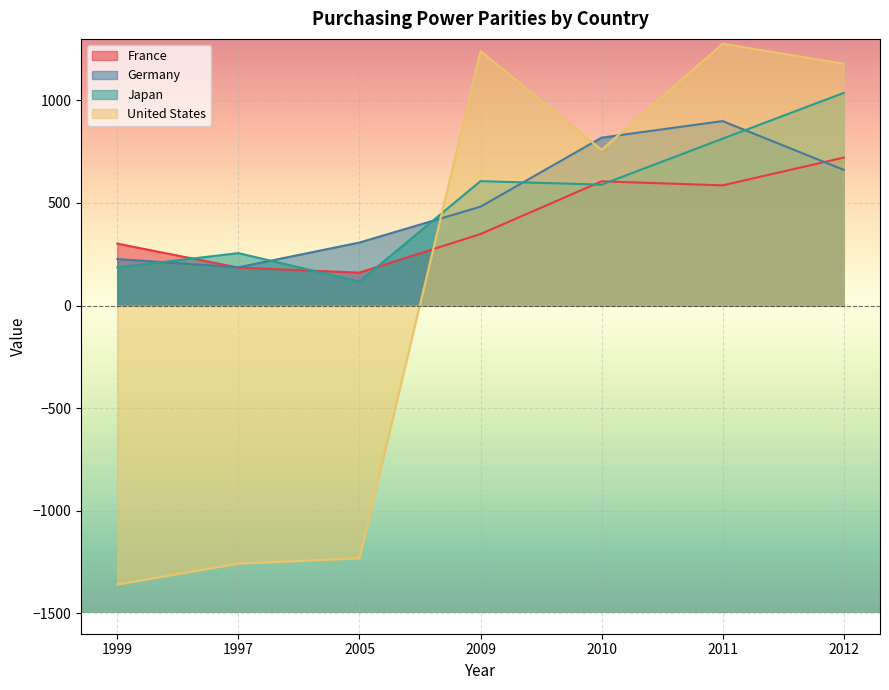

After their last crossing, which series has the higher values: Japan or France?

Japan